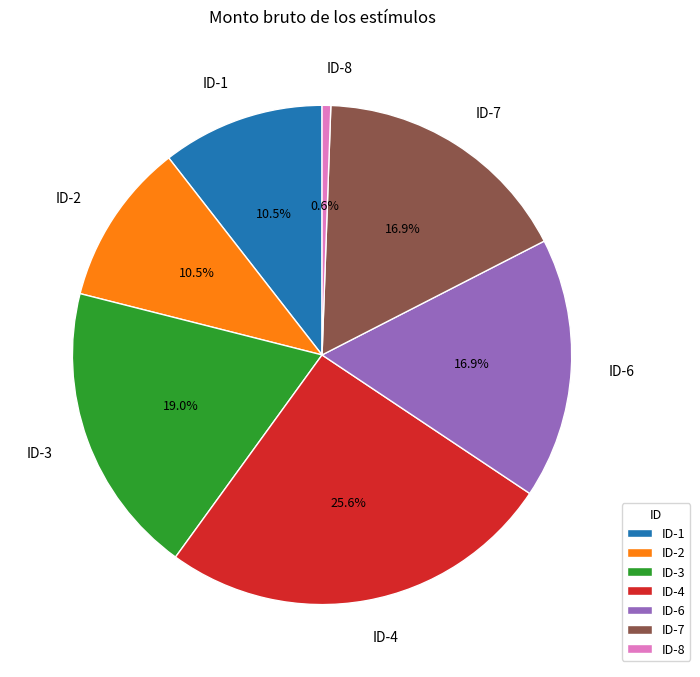

Which slice is the largest?

ID-4